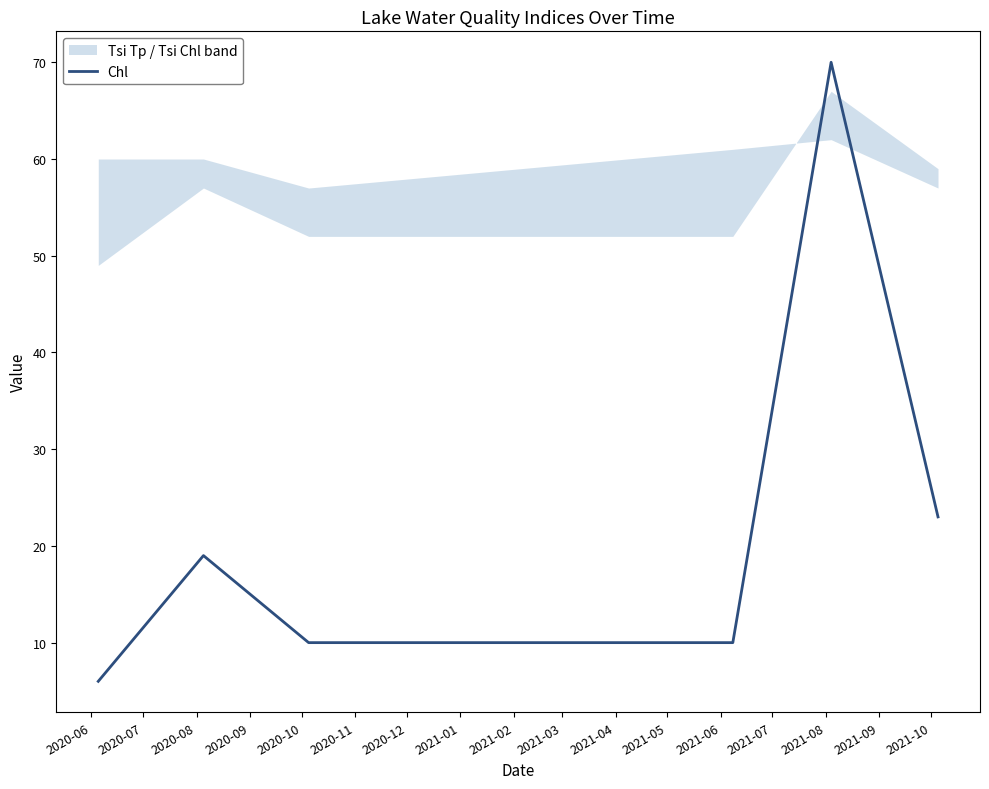

True or false: there are more than 1 points higher than both neighbors.

True